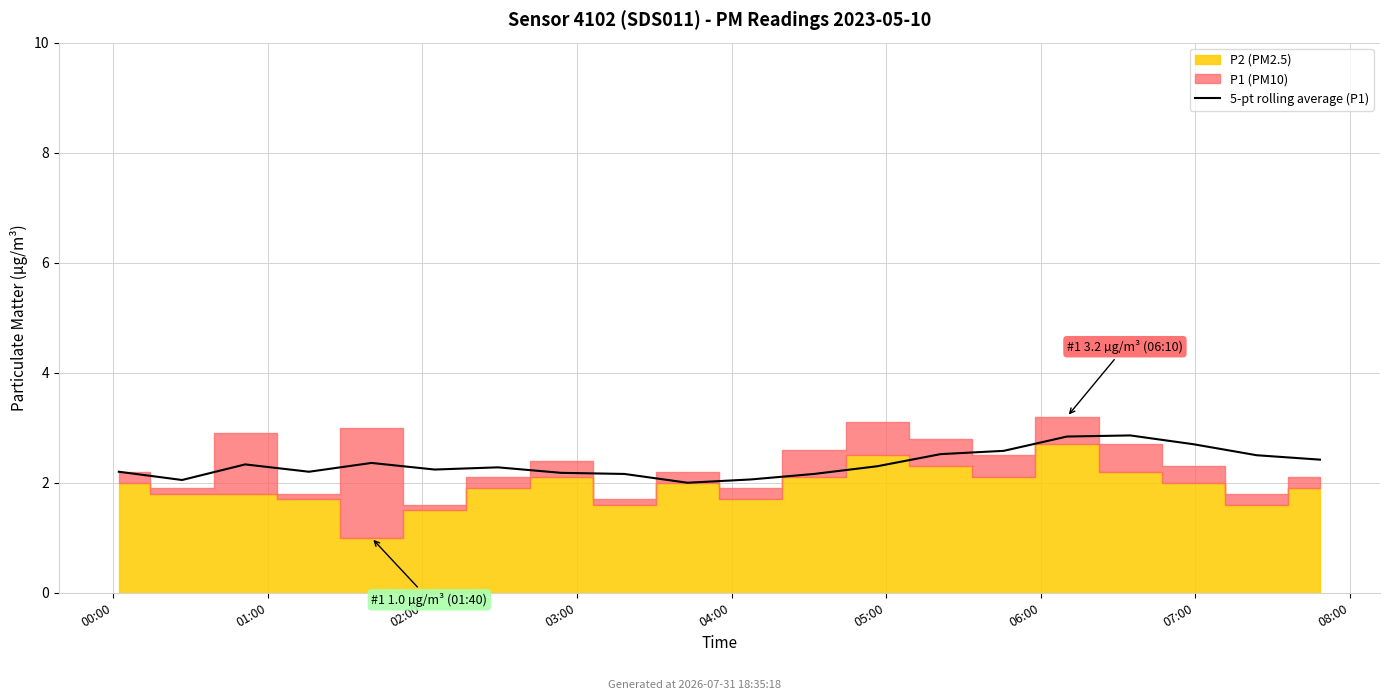

Reading left to right, extract all data points from this chart.

2.2	2.0	2.3	2.2	2.4	2.2	2.3	2.2	2.2	2.0	2.1	2.2	2.3	2.5	2.6	2.8	2.9	2.7	2.5	2.4